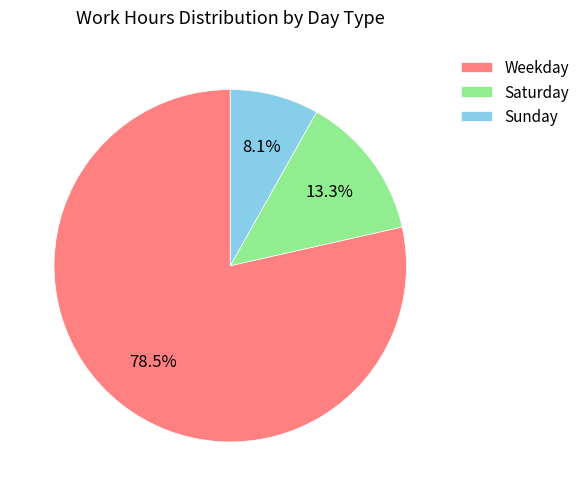

Is the sum of Saturday and Weekday greater than half?

Yes